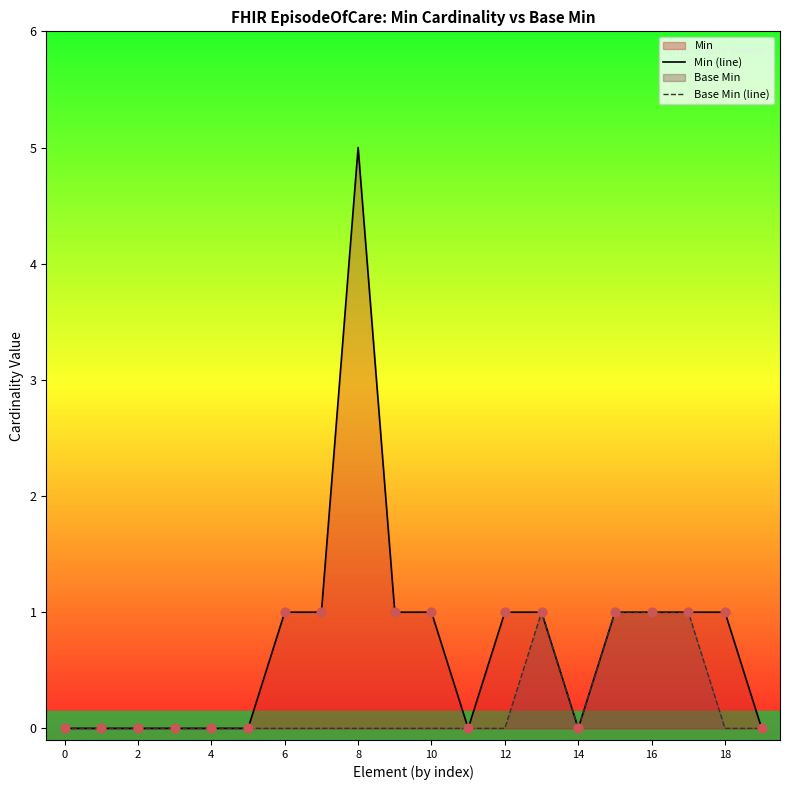

Which series has the largest Y range (max minus min)?

Min (line)